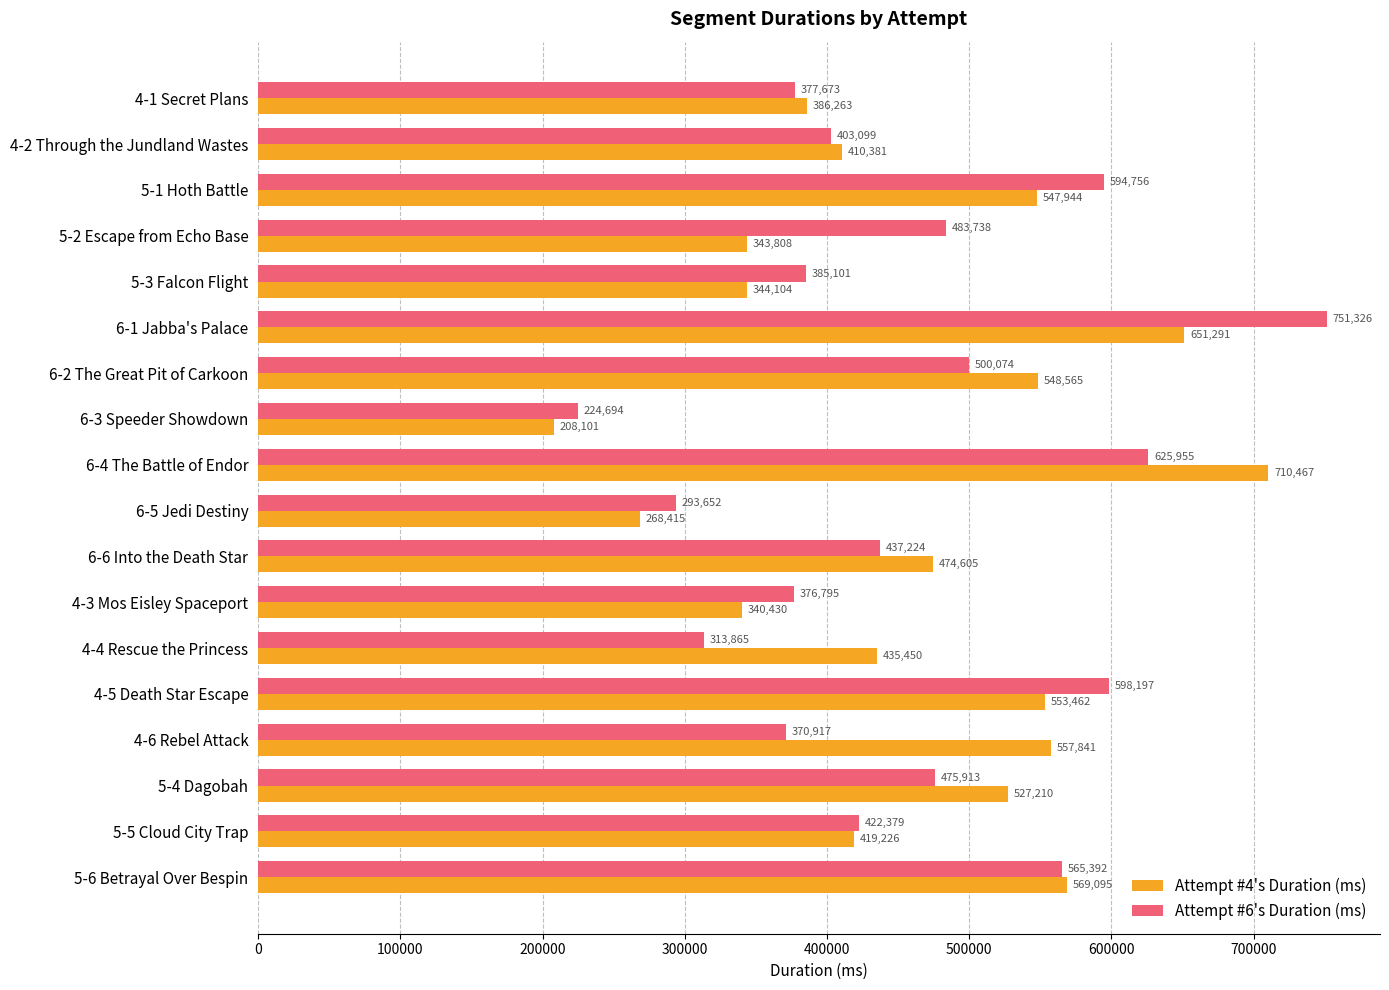

What is the smallest value displayed?

208101